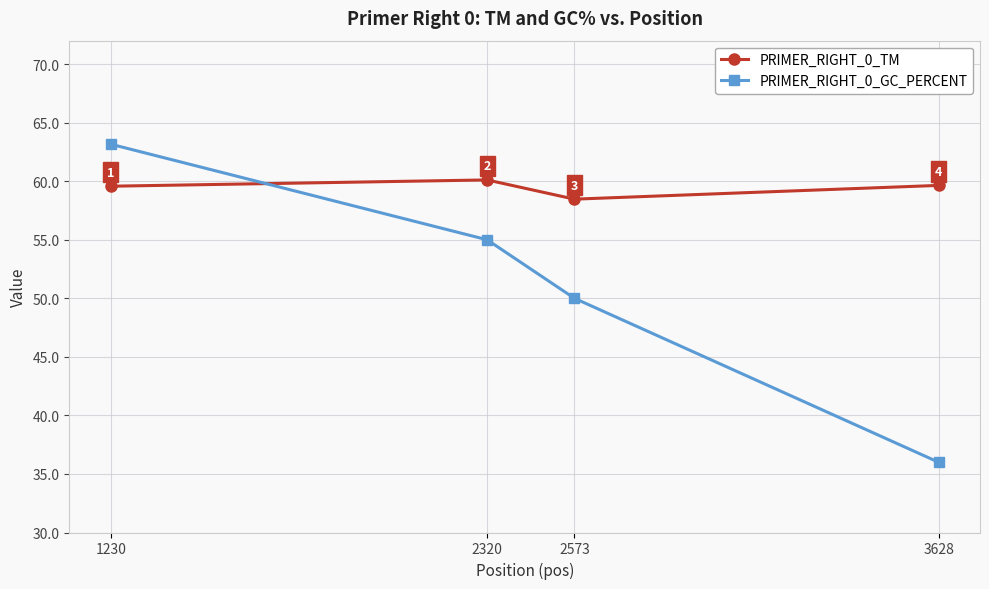

Which series has the largest total across all categories?

PRIMER_RIGHT_0_TM